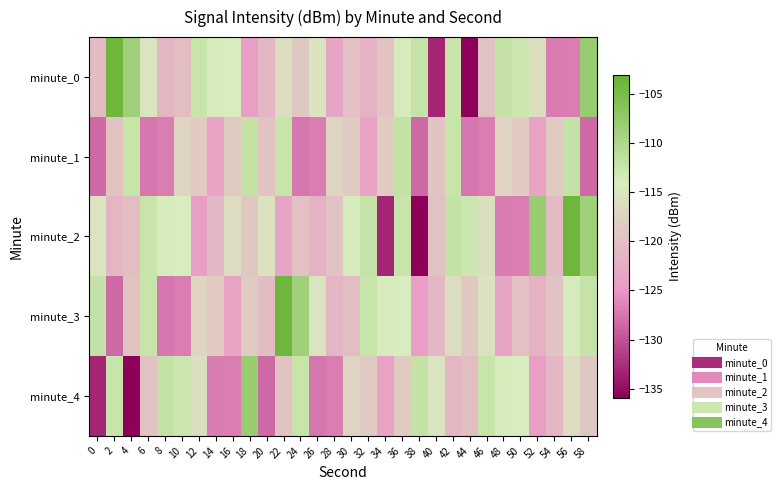

Which category has the lowest value across all series?

44